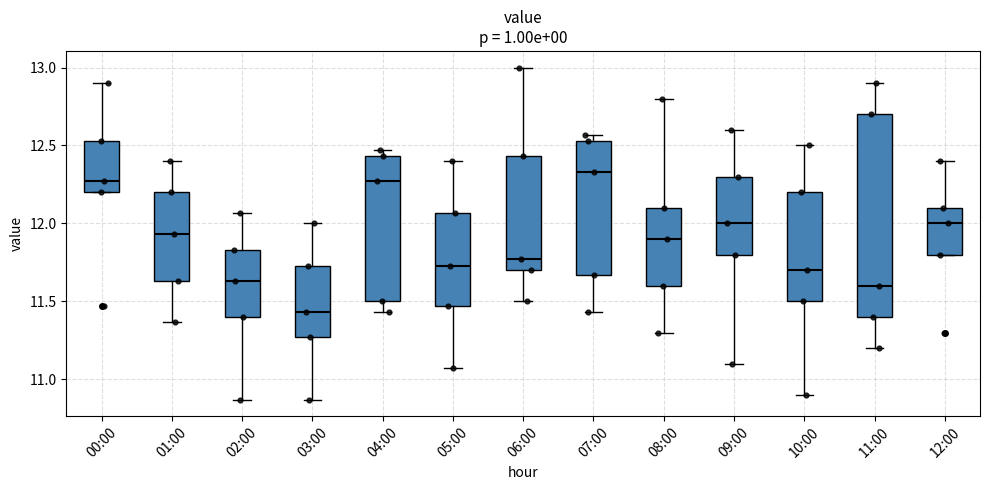

Reading left to right, read every box against the y-axis: the position of its median line, the range the box covers, and the ends of its whiskers. The values are not printed on the chart, so give them approximately, as read against the axis.

00:00: median 12.25, box 12.20 to 12.55, whiskers 12.20 to 12.90
01:00: median 11.95, box 11.65 to 12.20, whiskers 11.35 to 12.40
02:00: median 11.65, box 11.40 to 11.85, whiskers 10.85 to 12.05
03:00: median 11.45, box 11.25 to 11.75, whiskers 10.85 to 12.00
04:00: median 12.25, box 11.50 to 12.45, whiskers 11.45 to 12.45 (just above the box's upper edge)
05:00: median 11.75, box 11.45 to 12.05, whiskers 11.05 to 12.40
06:00: median 11.75, box 11.70 to 12.45, whiskers 11.50 to 13.00
07:00: median 12.35, box 11.65 to 12.55, whiskers 11.45 to 12.55 (just above the box's upper edge)
08:00: median 11.90, box 11.60 to 12.10, whiskers 11.30 to 12.80
09:00: median 12.00, box 11.80 to 12.30, whiskers 11.10 to 12.60
10:00: median 11.70, box 11.50 to 12.20, whiskers 10.90 to 12.50
11:00: median 11.60, box 11.40 to 12.70, whiskers 11.20 to 12.90
12:00: median 12.00, box 11.80 to 12.10, whiskers 11.80 to 12.40